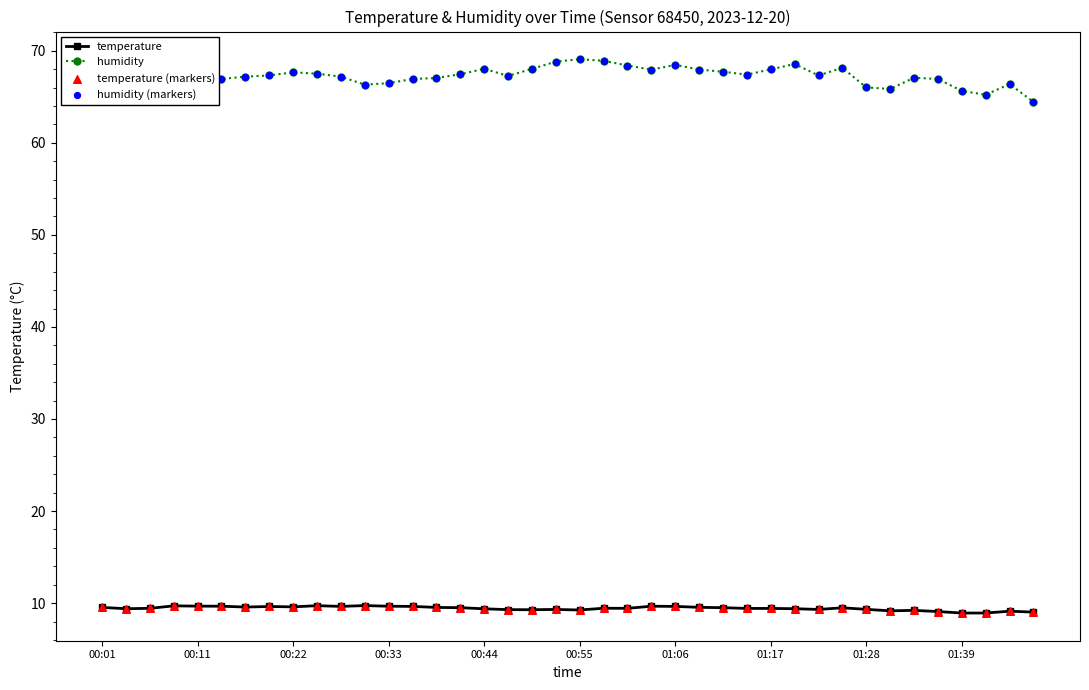

Which series has the widest spread of values?

humidity